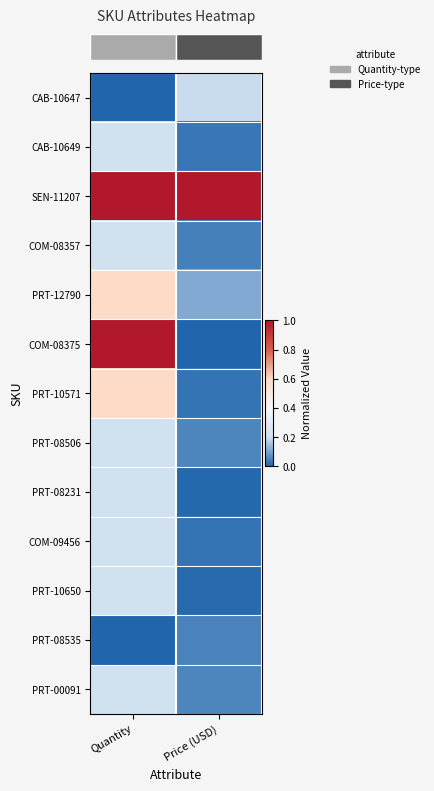

What is the spread (max minus min) of values at Quantity?

1.0